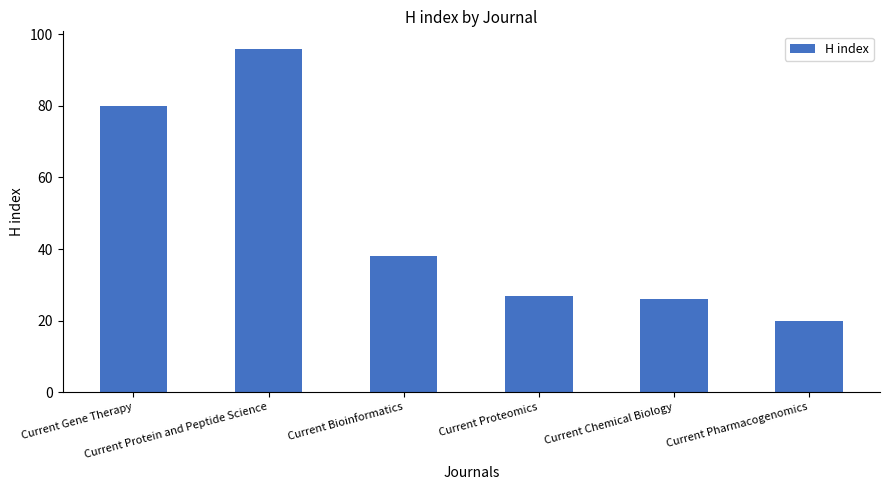

What is the change in value from Current Gene Therapy to Current Proteomics?

-53